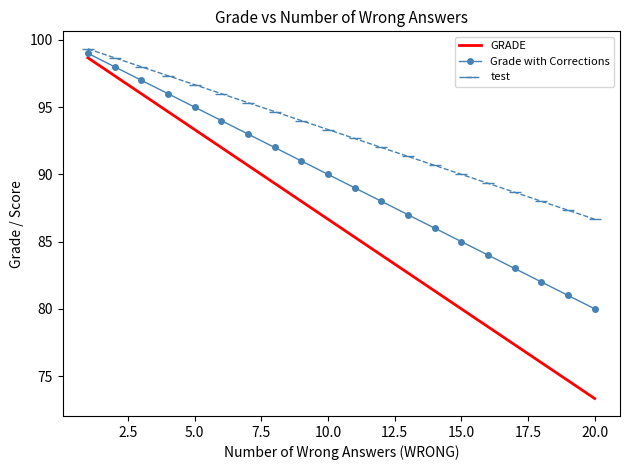

True or false: Grade with Corrections and GRADE cross at least once.

False